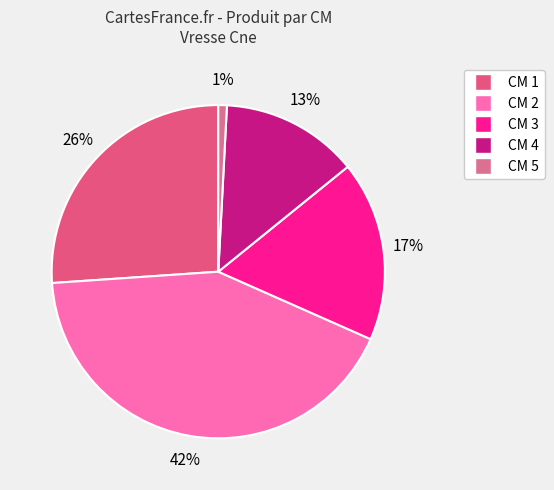

The CM 5 slice represents 1% of the pie. True or false?

True